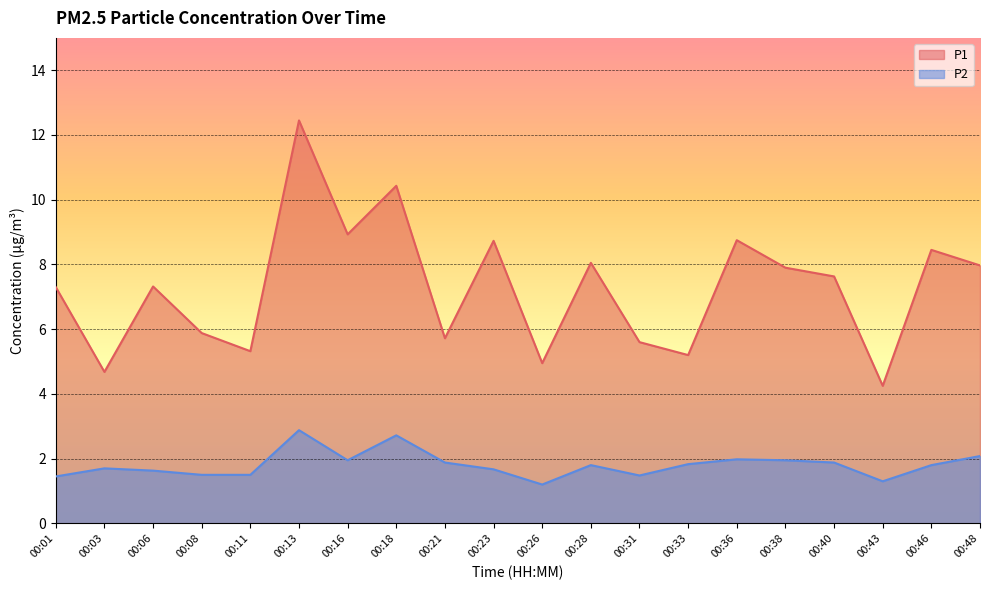

Between 00:13 and 00:26, which series saw the biggest shift?

P1